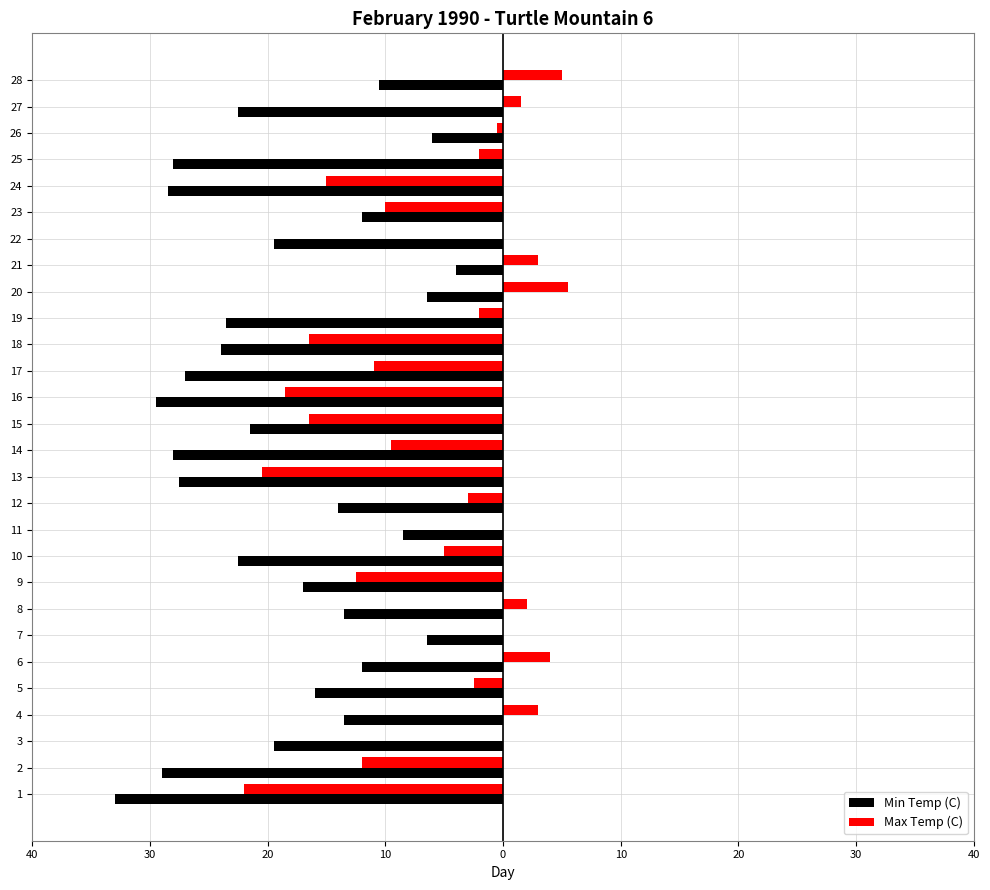

What are all the series names shown in the legend?

Min Temp (C), Max Temp (C)